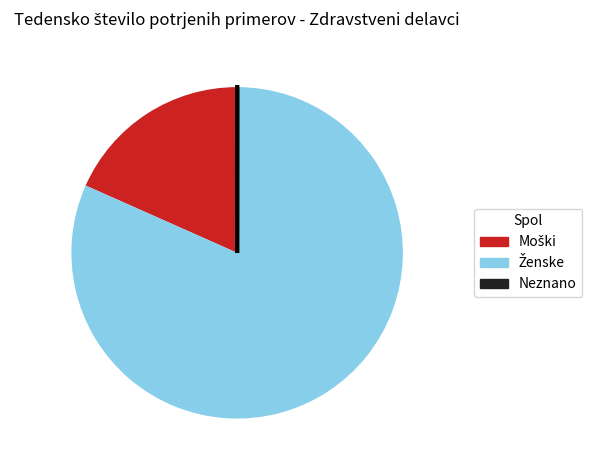

Does any single category account for the majority?

Yes